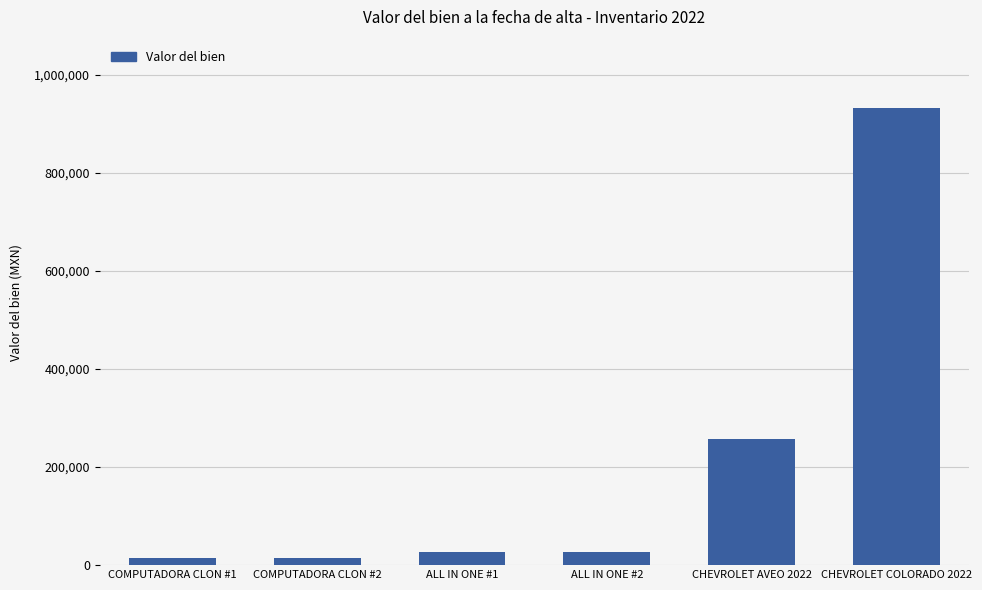

Is it true that the value at CHEVROLET AVEO 2022 is 351983.6?

False